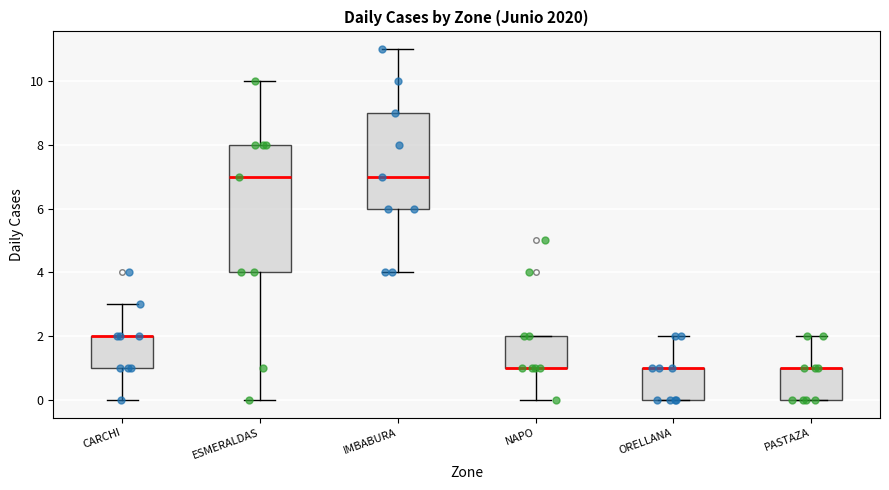

Reading left to right, read every box against the y-axis: the position of its median line, the range the box covers, and the ends of its whiskers. The values are not printed on the chart, so give them approximately, as read against the axis.

CARCHI: median 2 (drawn on the box's upper edge), box 1 to 2, whiskers 0 to 3
ESMERALDAS: median 7, box 4 to 8, whiskers 0 to 10
IMBABURA: median 7, box 6 to 9, whiskers 4 to 11
NAPO: median 1 (drawn on the box's lower edge), box 1 to 2, whiskers 0 to 2
ORELLANA: median 1 (drawn on the box's upper edge), box 0 to 1, whiskers 0 to 2
PASTAZA: median 1 (drawn on the box's upper edge), box 0 to 1, whiskers 0 to 2